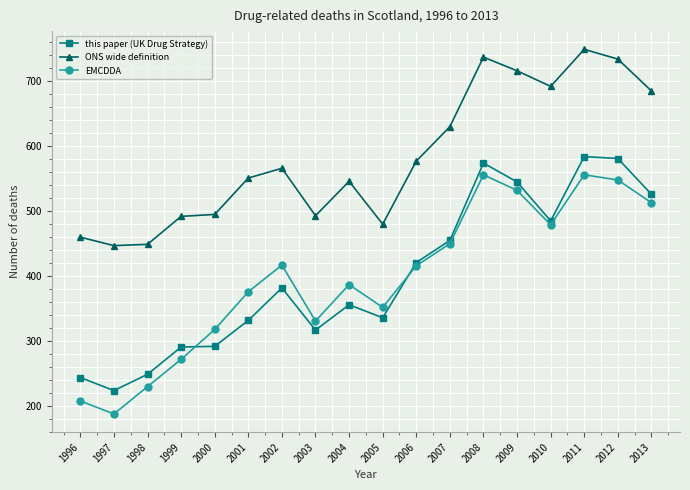

Which category has the lowest value in the EMCDDA series?

1997